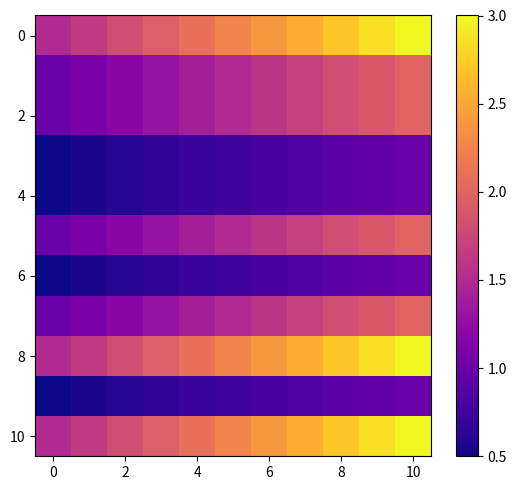

What is the minimum value shown in the chart?

0.5